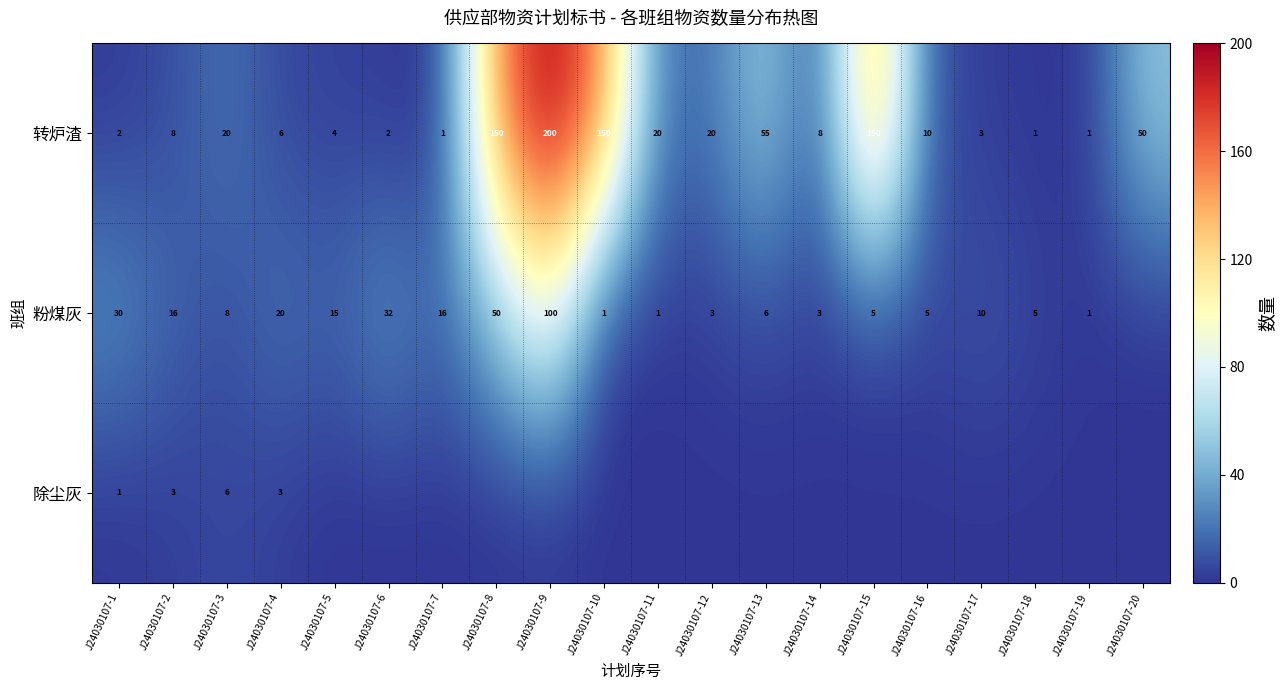

Is the value of 粉煤灰 at J24030107-10 greater than the value of 转炉渣 at J24030107-9?

No